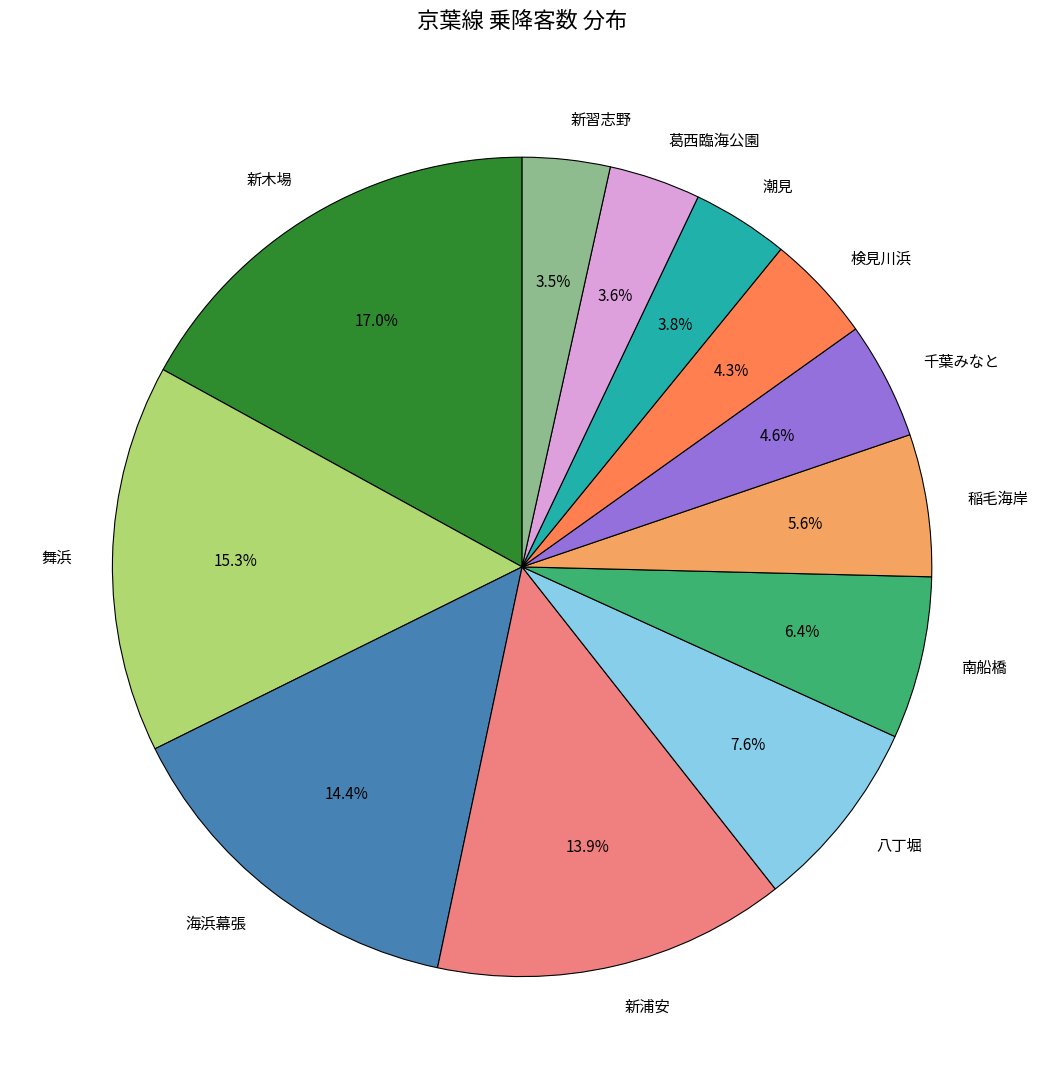

What is the largest slice in the pie chart?

新木場